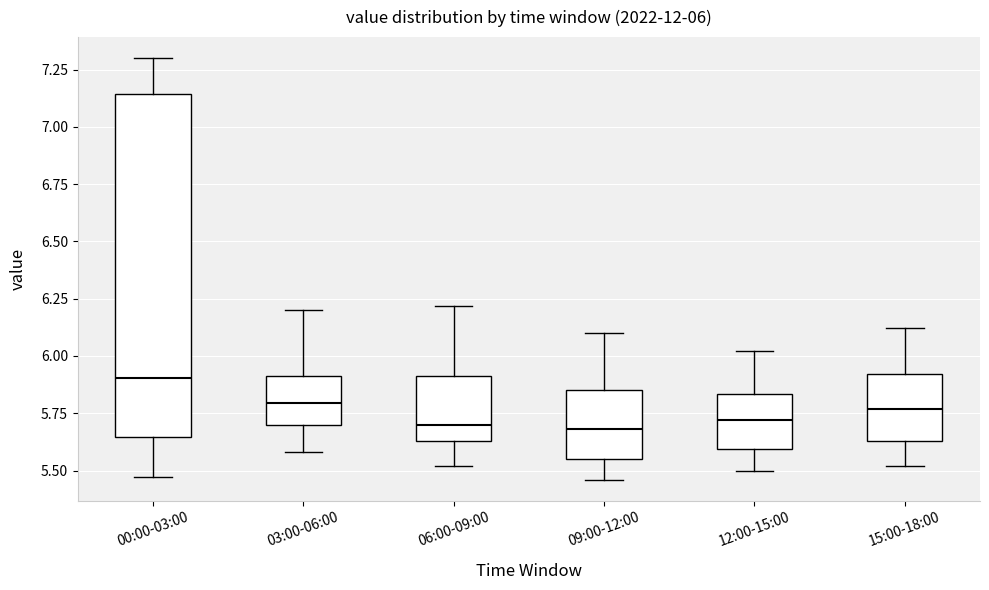

Comparing the boxes themselves (not the whiskers), which one is the tallest?

00:00-03:00